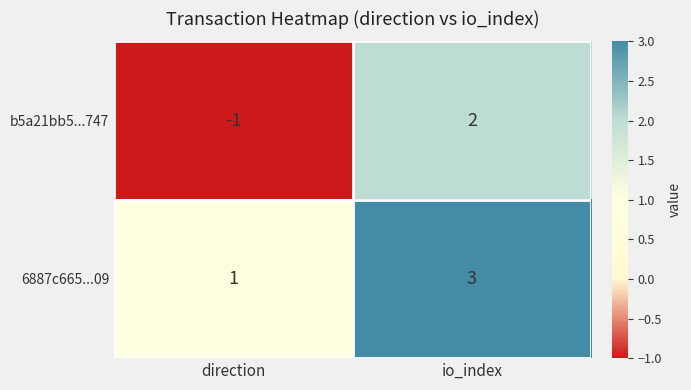

Reading left to right, transcribe all the data shown in this chart.

b5a21bb5...747: direction=-1	io_index=2
6887c665...09: direction=1	io_index=3